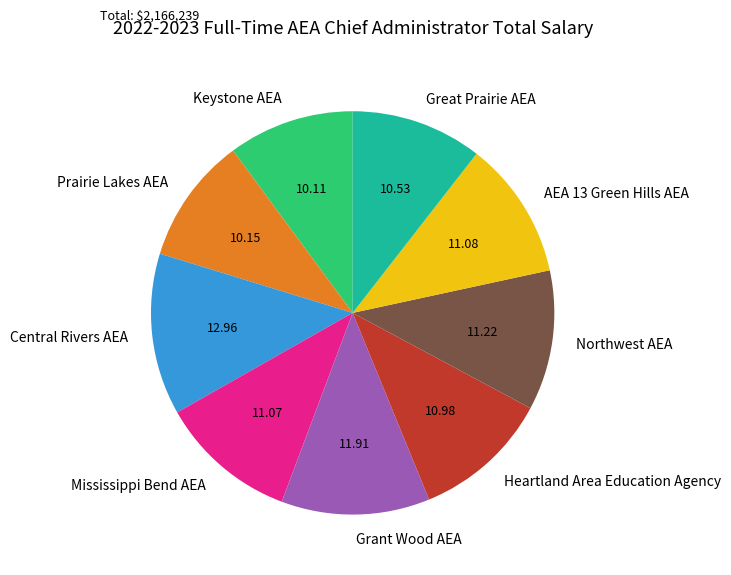

Is it true that Northwest AEA is 25% of the pie?

False